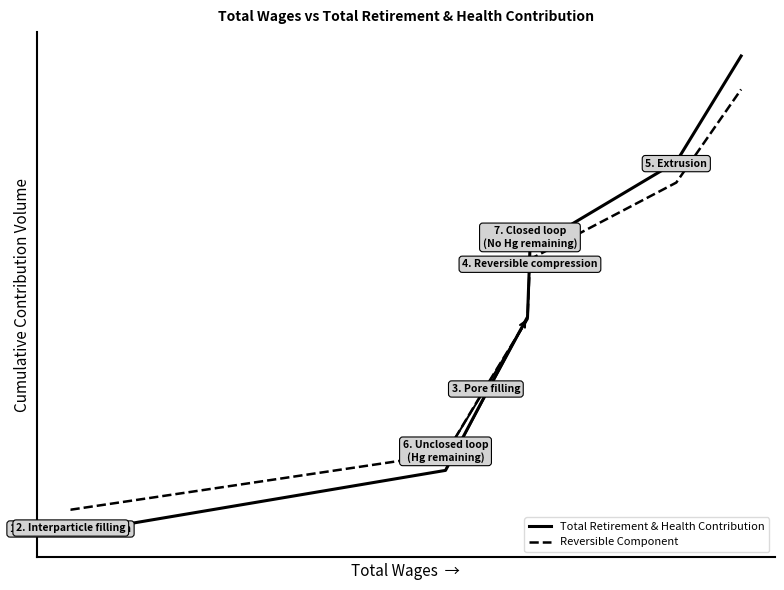

What are all the series names shown in the legend?

Total Retirement & Health Contribution, Reversible Component